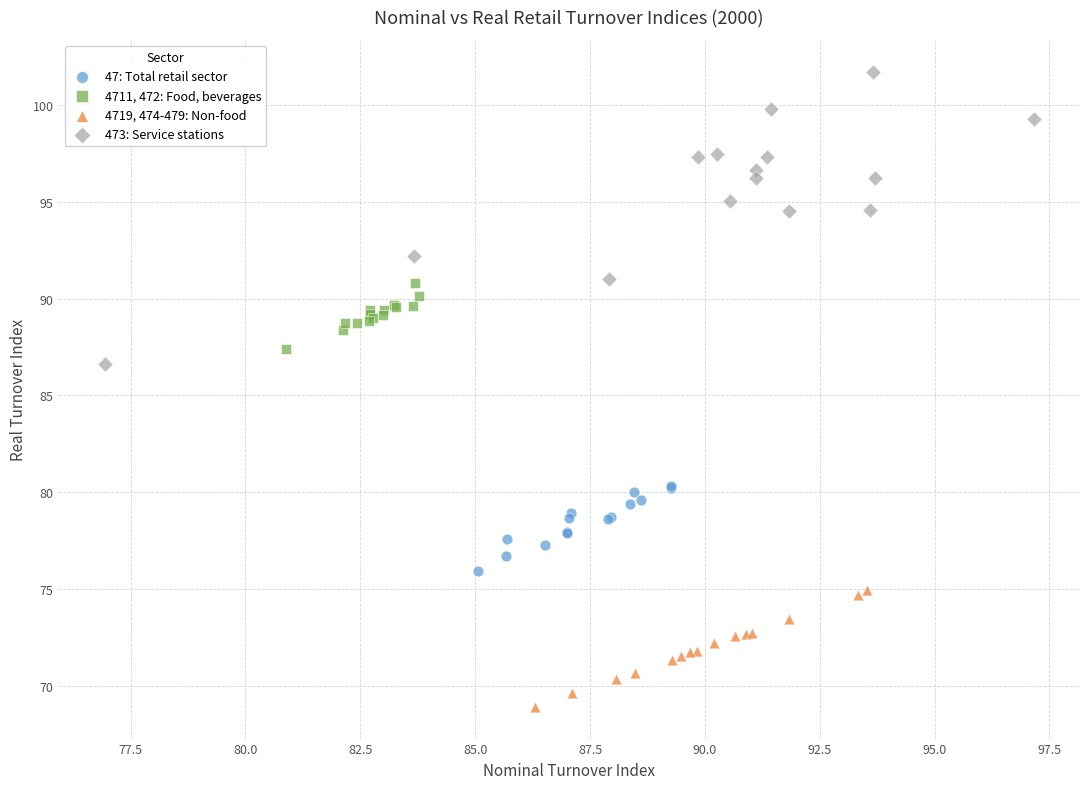

Which series has the largest Y range (max minus min)?

473: Service stations